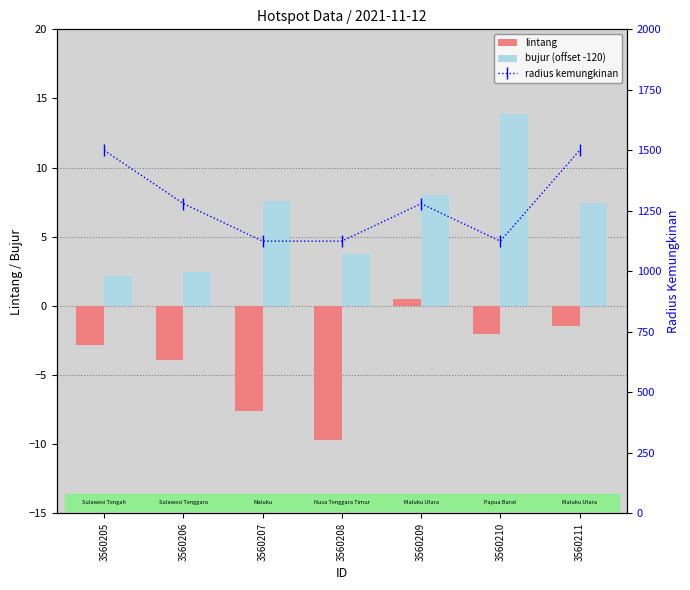

Which has a higher value, 3560205 or 3560206?

3560205